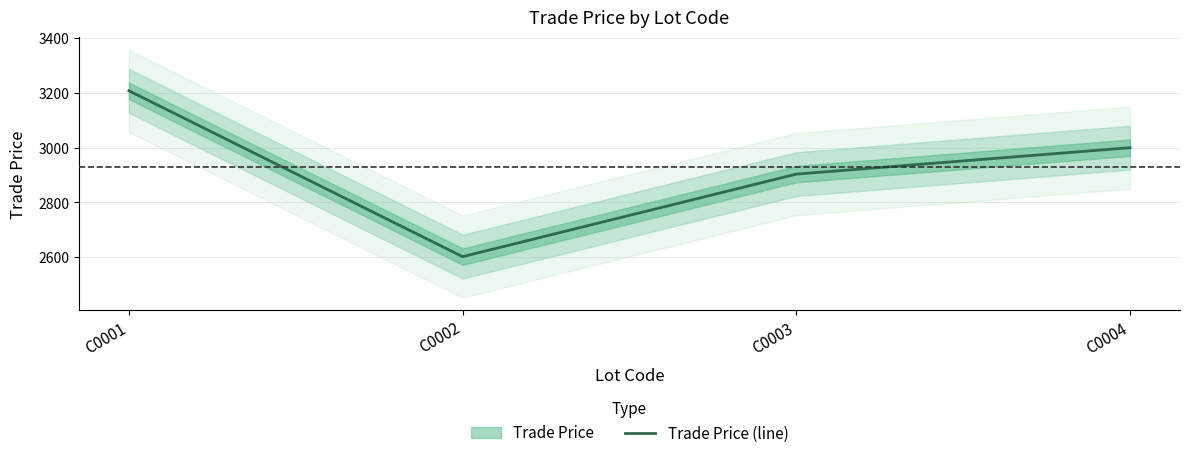

Is this an area chart (filled region under the line)?

No